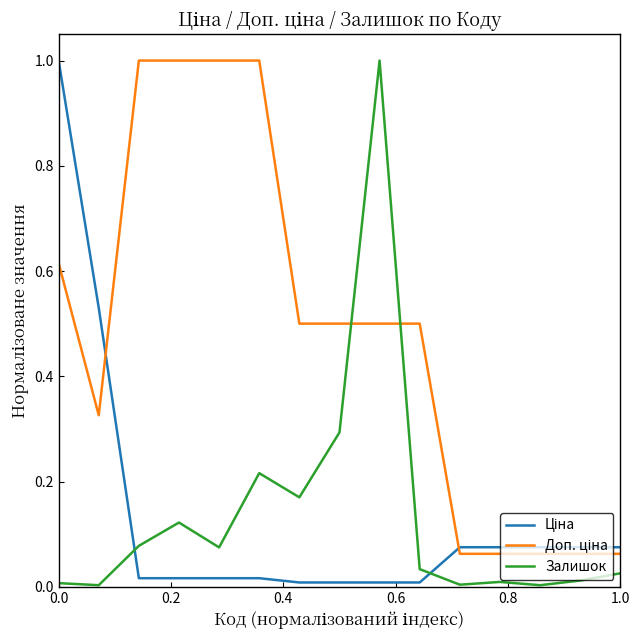

What is the greatest value displayed?

1.0